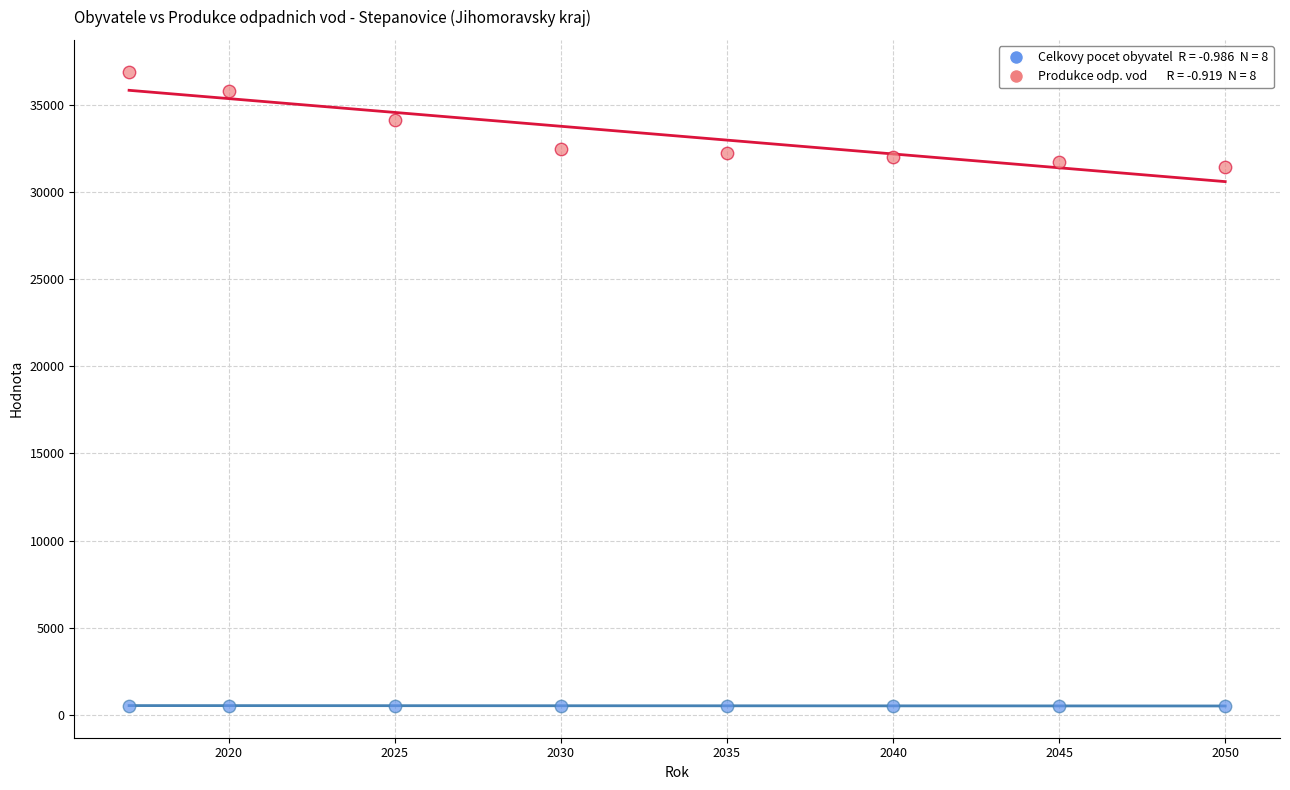

Across all data points, what is the range of Y values (max minus min)?

36373.4